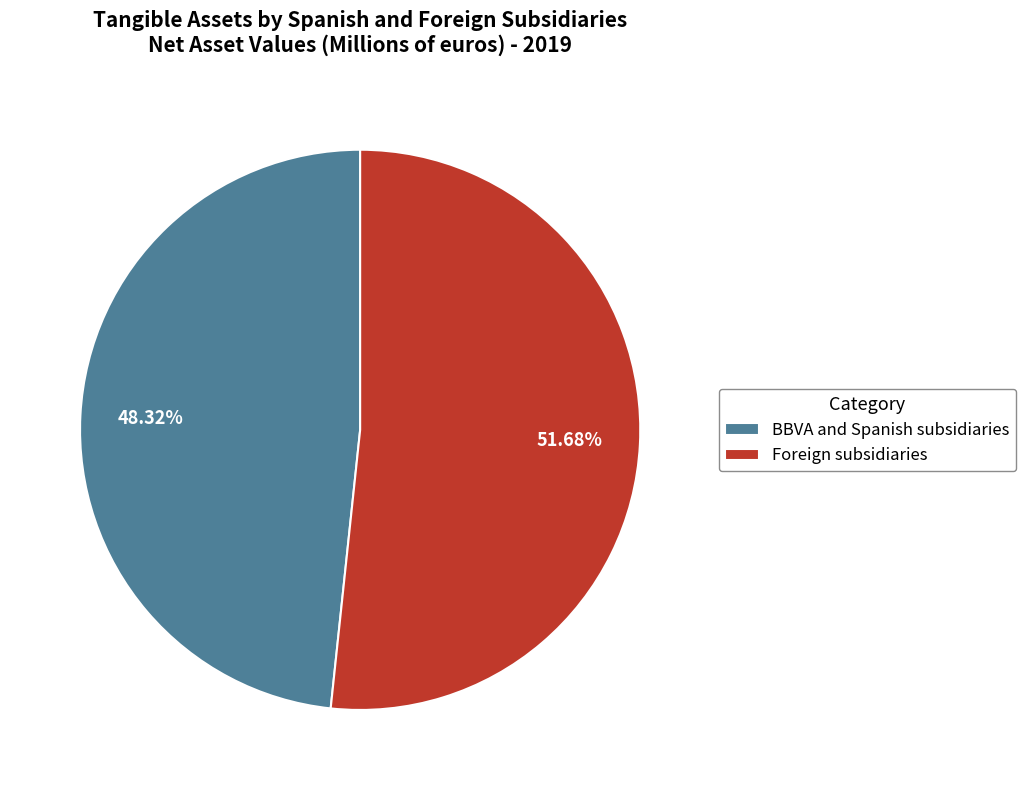

The Foreign subsidiaries slice represents 52% of the pie. True or false?

True